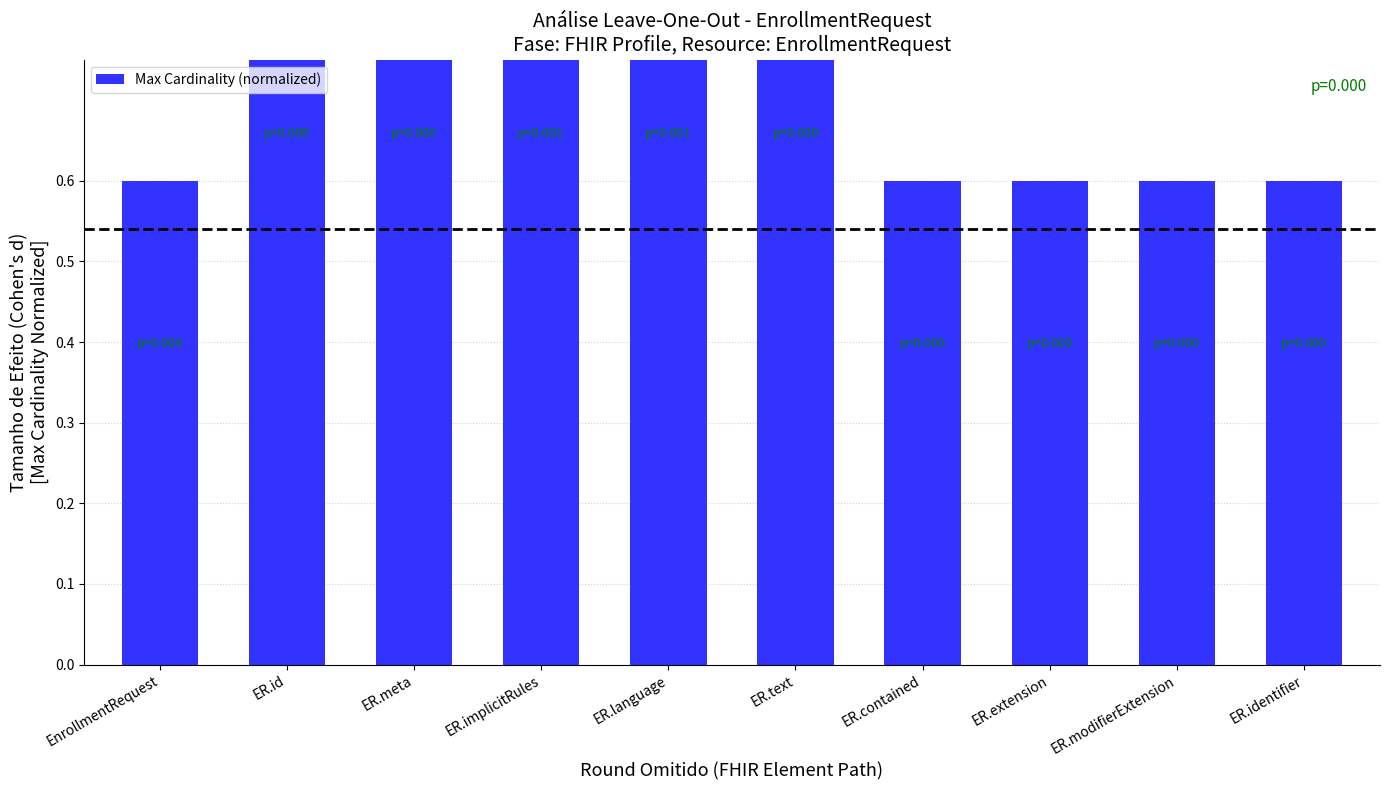

What is the ratio of the value at ER.text to the value at ER.language?

1.0